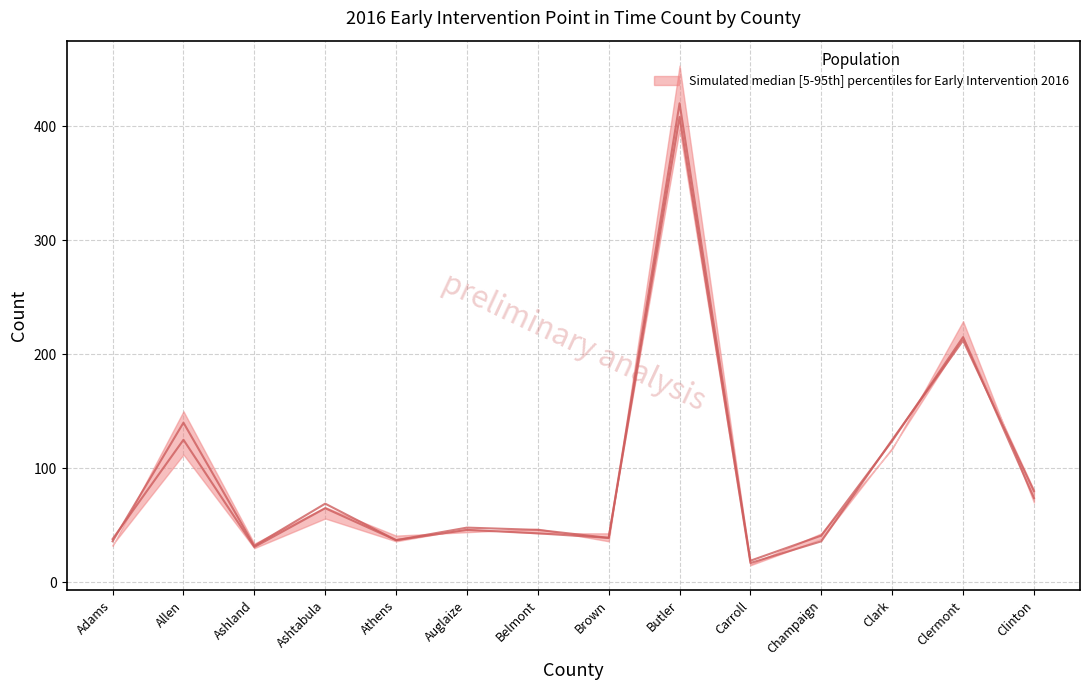

Does the chart display data point markers on the line(s)?

No